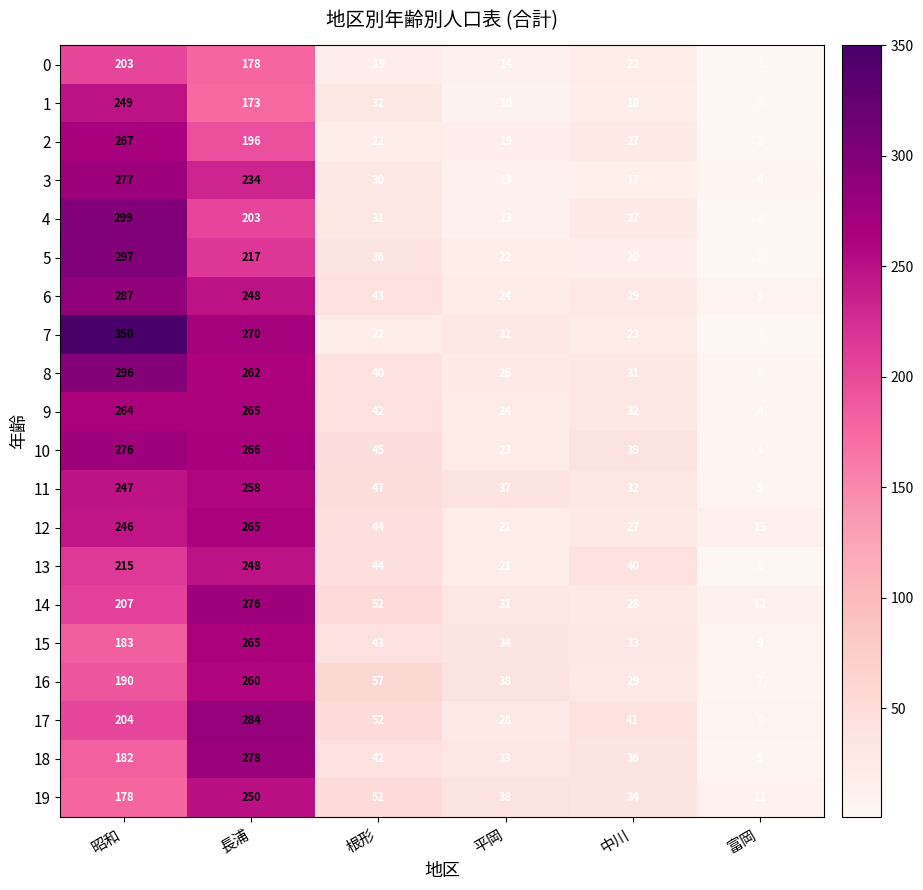

True or false: 9 has a value of 367 at 昭和.

False